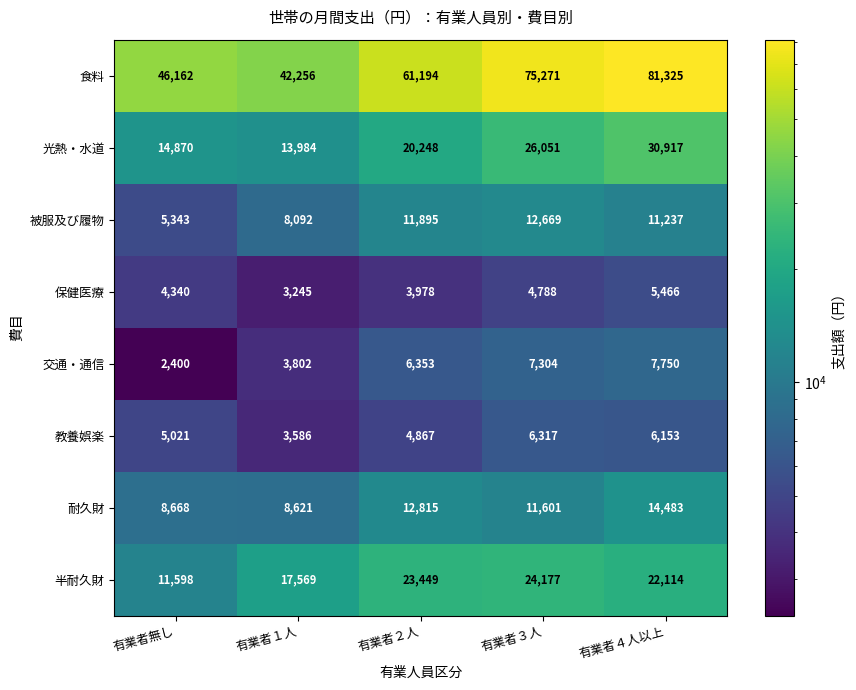

Which series changed the most between 有業者３人 and 有業者４人以上?

食料